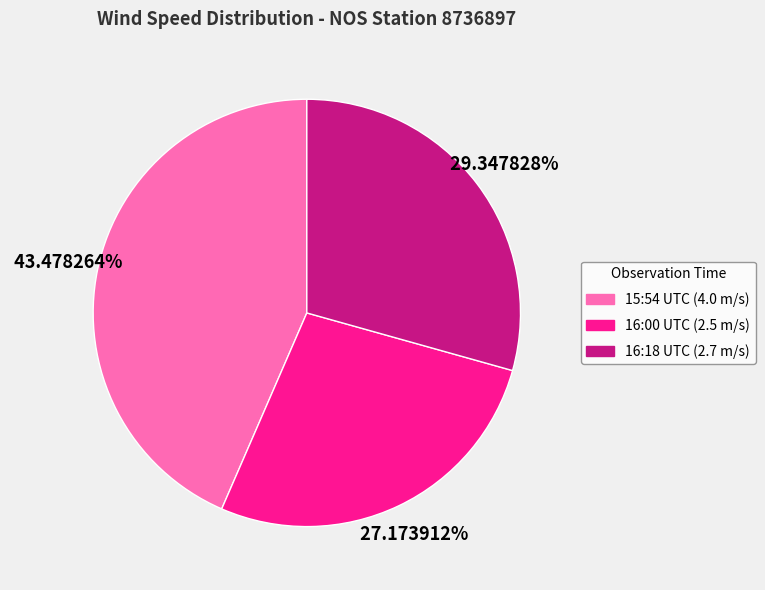

Combined, do 16:18 UTC (2.7 m/s) and 15:54 UTC (4.0 m/s) account for over 50%?

Yes